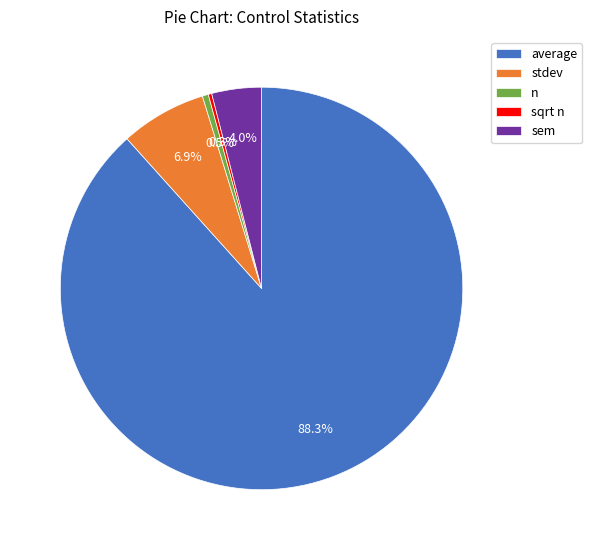

To the nearest percent, what is the average slice percentage?

20%